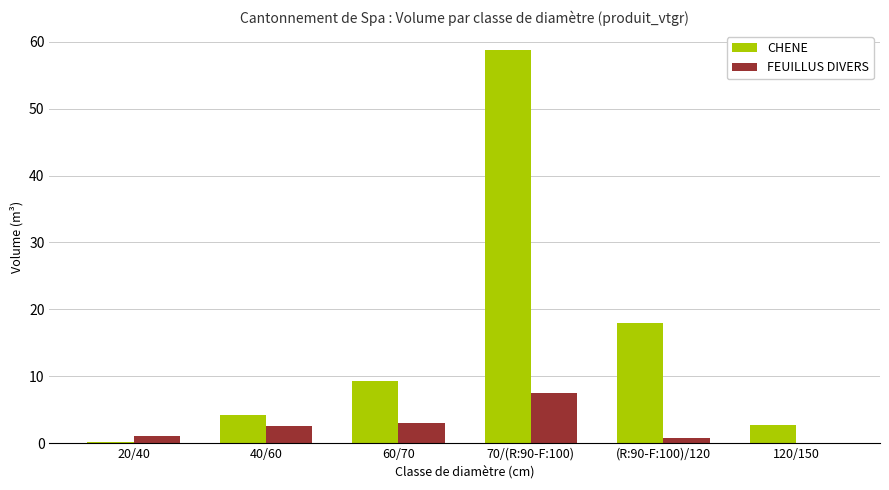

Where is CHENE nearest to the value 29?

(R:90-F:100)/120